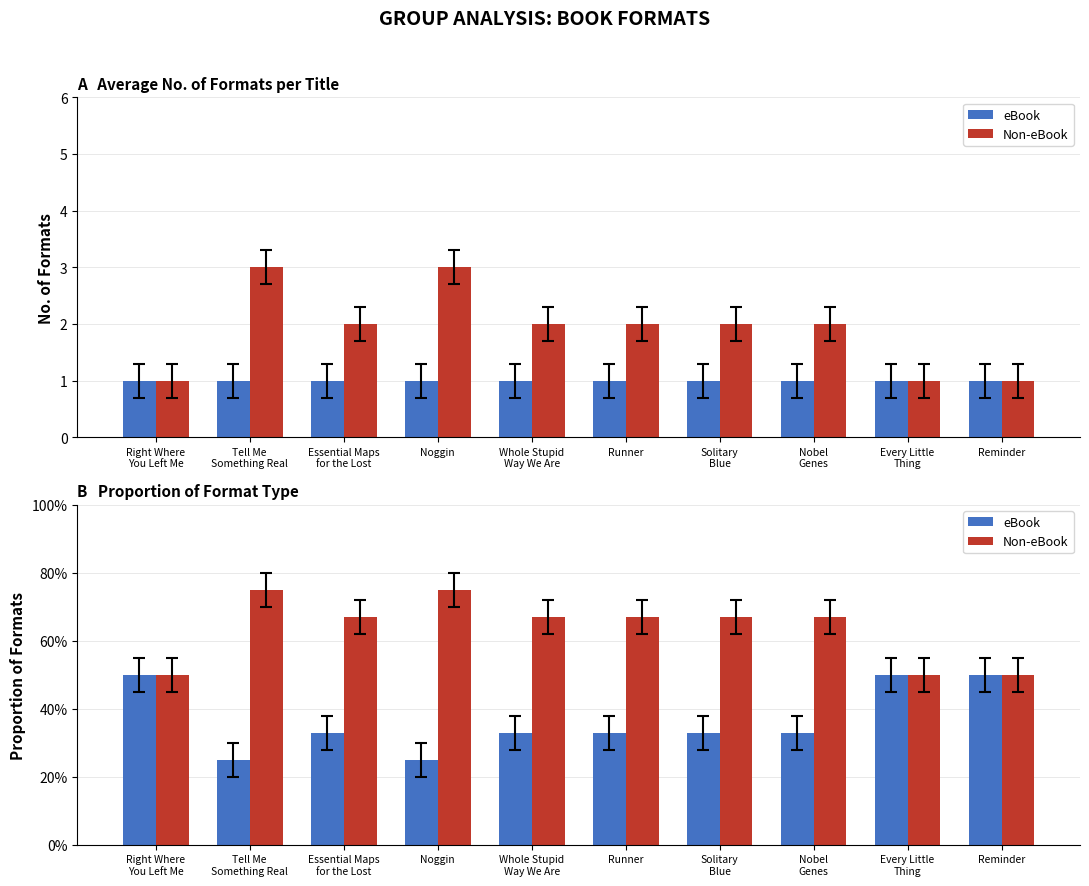

Read the eBook value at Solitary
Blue.

0.3